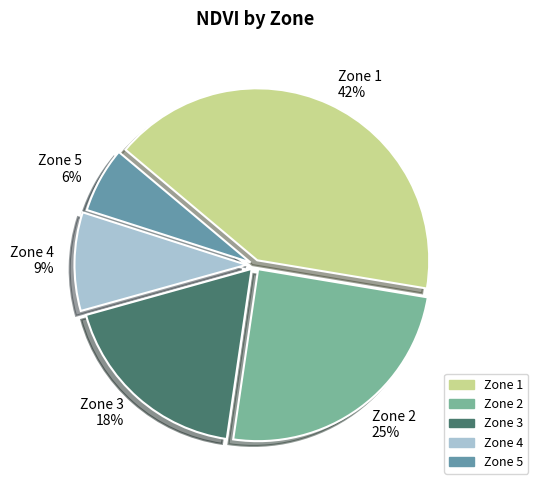

To the nearest percent, what is the difference between the Zone 3 and Zone 4 slice percentages?

9%